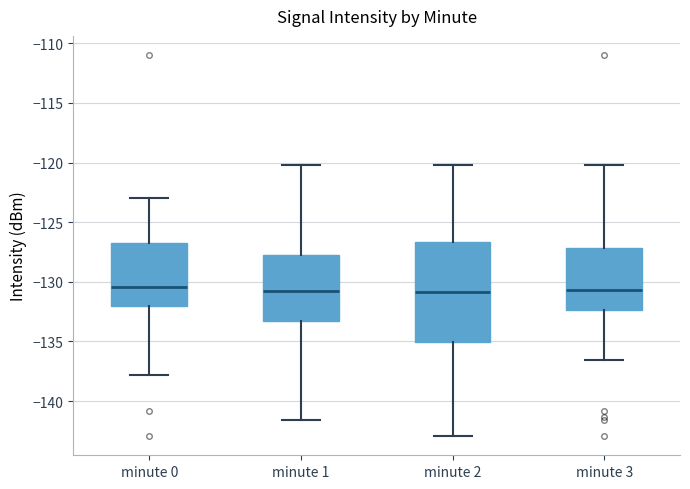

Comparing the boxes themselves (not the whiskers), which one is the tallest?

minute 2